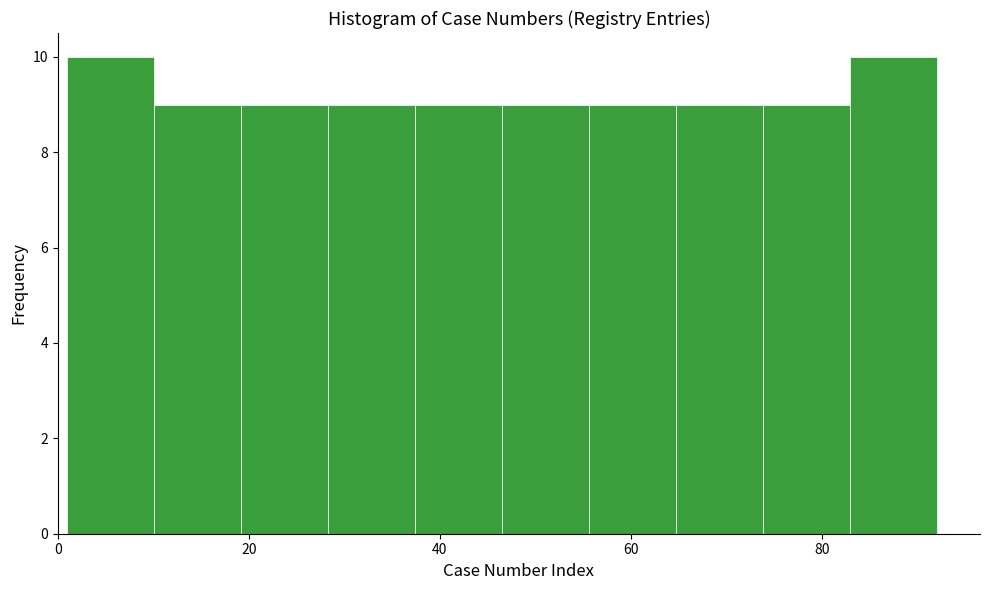

What is the height of the bar covering 28 to 38 on the x-axis? Neither the bar edges nor the heights are printed on the chart, so give them approximately, as read against the axes.

9